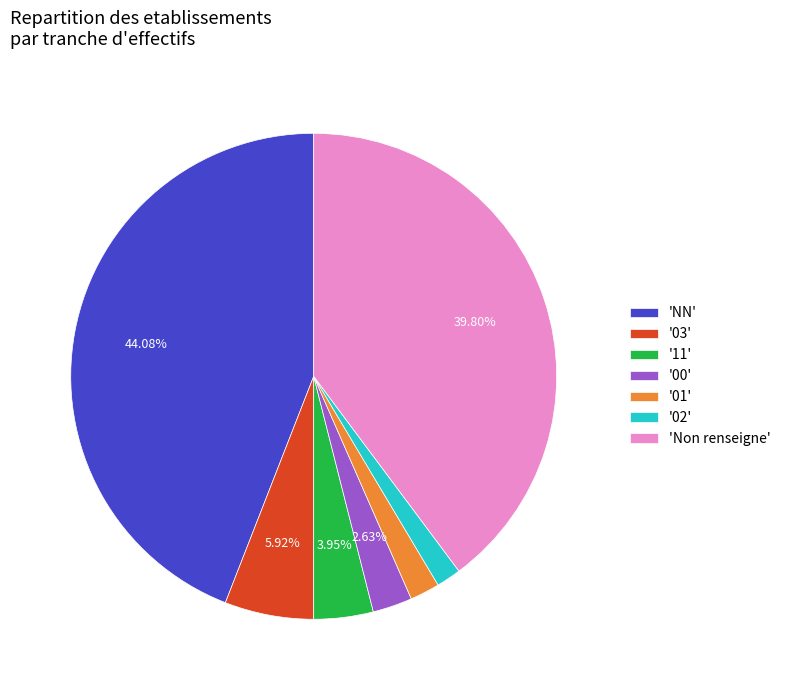

Which slice is the largest?

'NN'